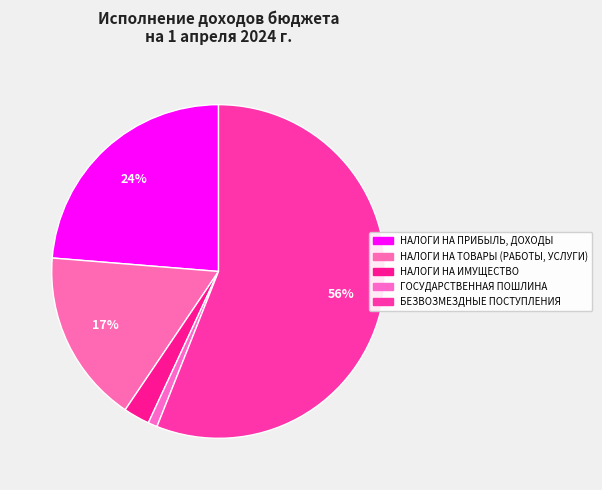

Rank the categories by value from highest to lowest.

БЕЗВОЗМЕЗДНЫЕ ПОСТУПЛЕНИЯ, НАЛОГИ НА ПРИБЫЛЬ, ДОХОДЫ, НАЛОГИ НА ТОВАРЫ (РАБОТЫ, УСЛУГИ), НАЛОГИ НА ИМУЩЕСТВО, ГОСУДАРСТВЕННАЯ ПОШЛИНА